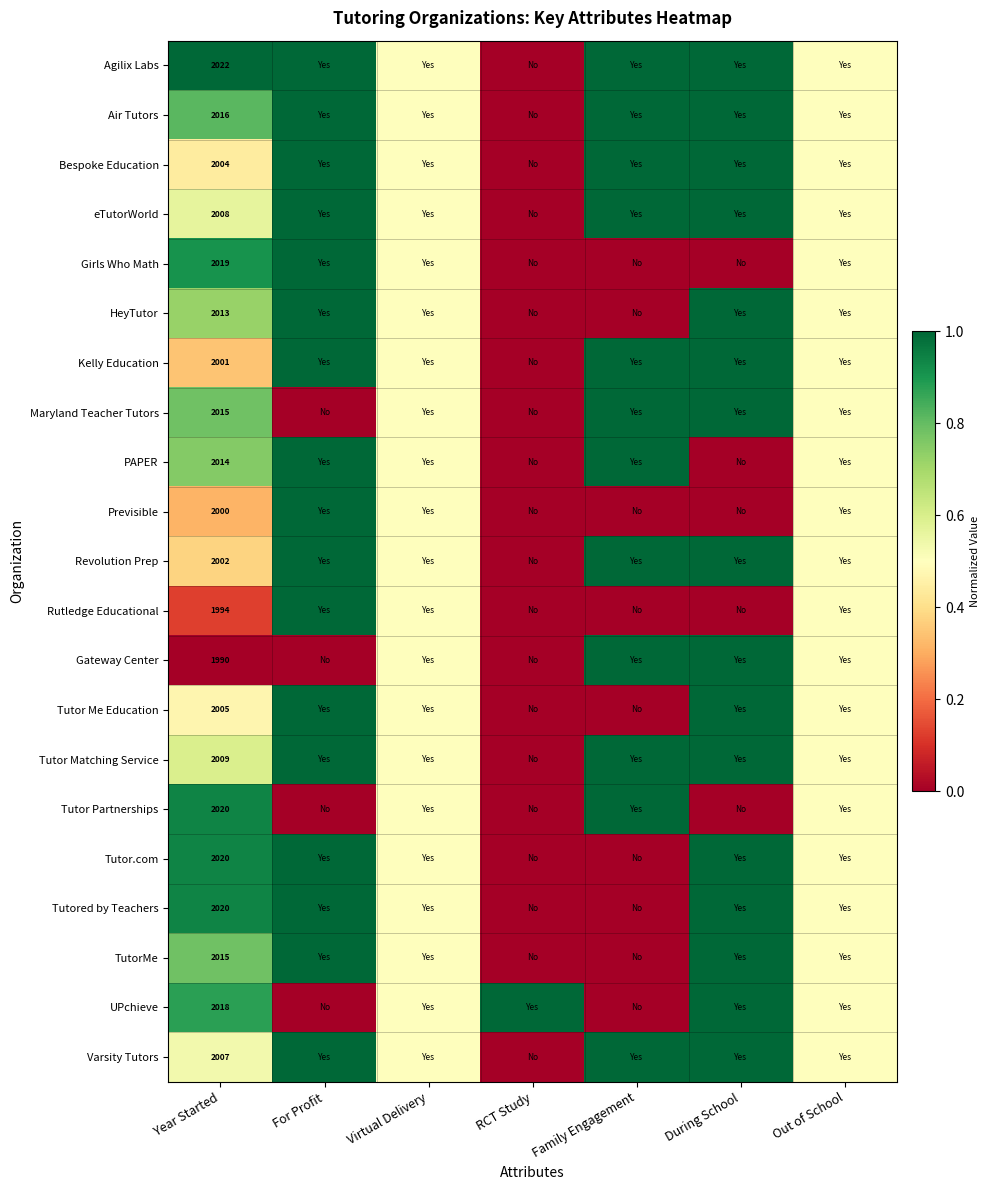

Is the value of eTutorWorld at For Profit greater than the value of Revolution Prep at Year Started?

Yes